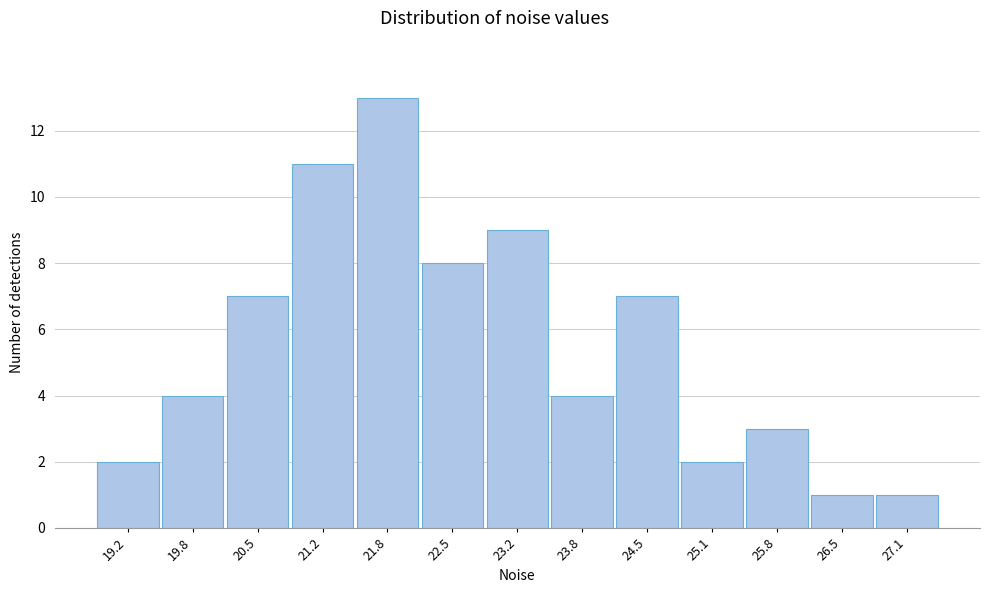

Reading right to left, list all the values displayed in this chart.

27.1=1	26.5=1	25.8=3	25.1=2	24.5=7	23.8=4	23.2=9	22.5=8	21.8=13	21.2=11	20.5=7	19.8=4	19.2=2